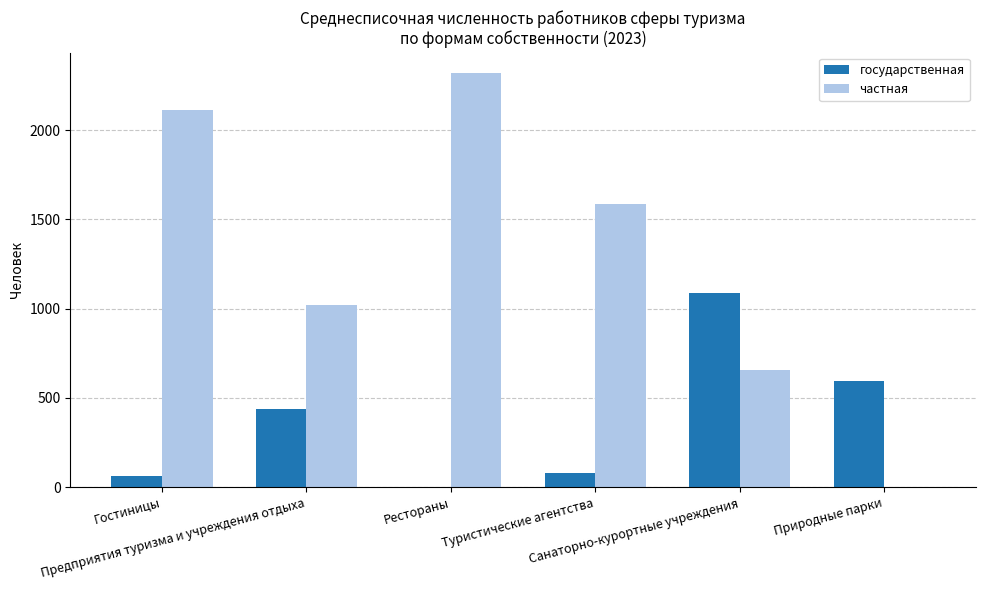

Is it true that государственная equals 137 at Природные парки?

False